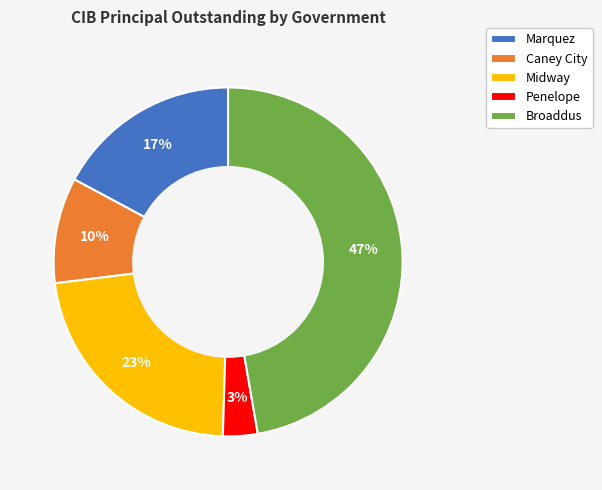

Is it true that Caney City is 21% of the pie?

False